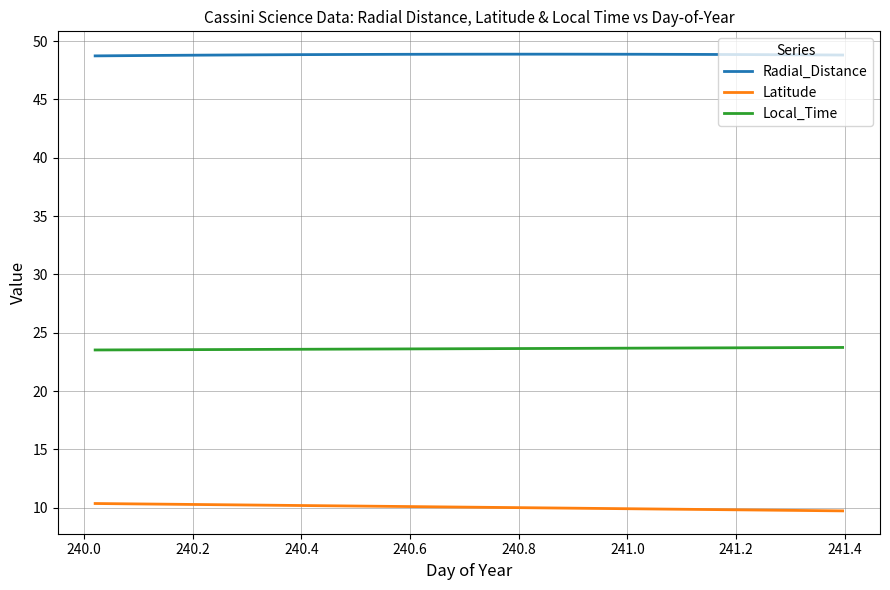

List the series in order of their overall mean, lowest first.

Latitude, Local_Time, Radial_Distance